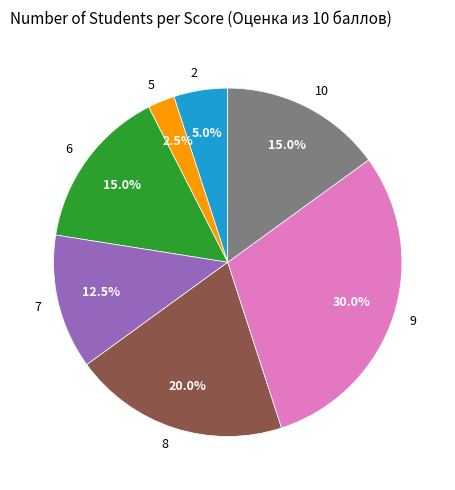

What is the largest slice in the pie chart?

9